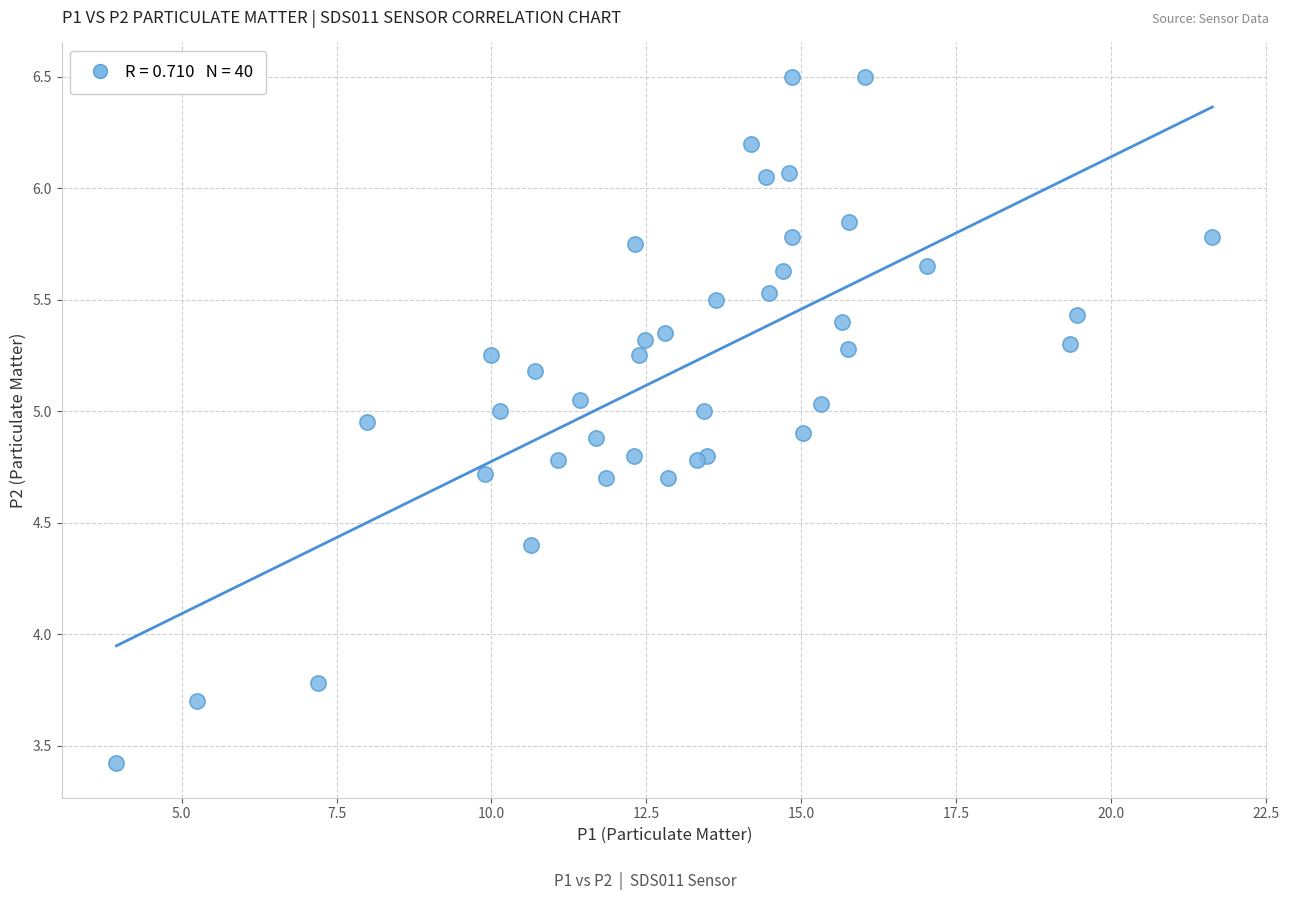

What Y value in the scatter plot is closest to 4?

3.8